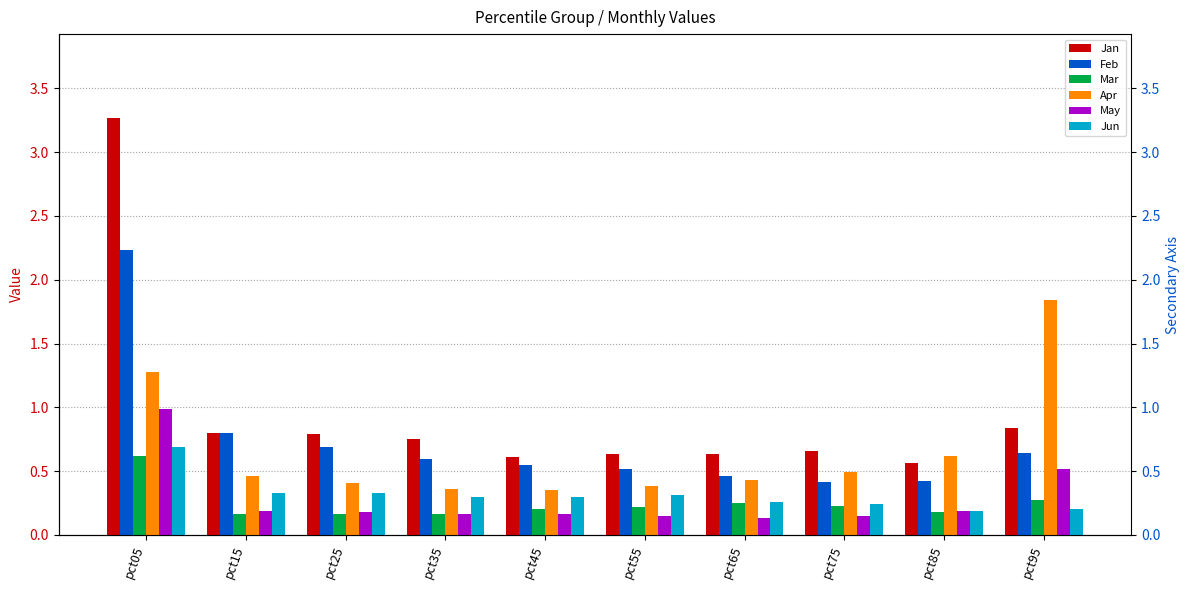

What is the difference between the Mar values at pct95 and pct35?

0.1